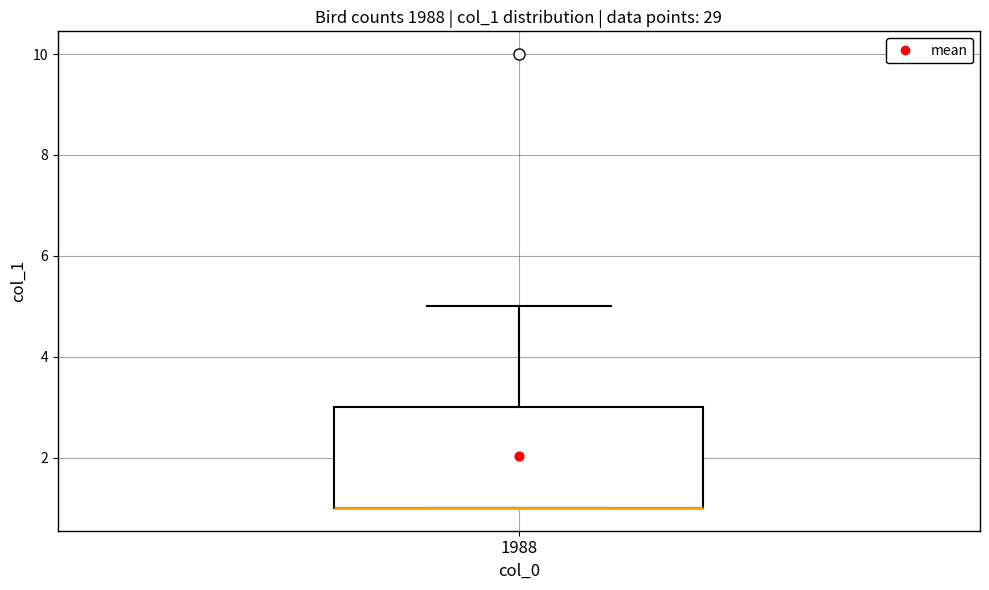

Read this box plot against the y-axis: the position of the median line, the range covered by the box, and the ends of both whiskers. The values are not printed on the chart, so give them approximately, as read against the axis.

median 1 (drawn on the box's lower edge), box 1 to 3, whiskers 1 to 5